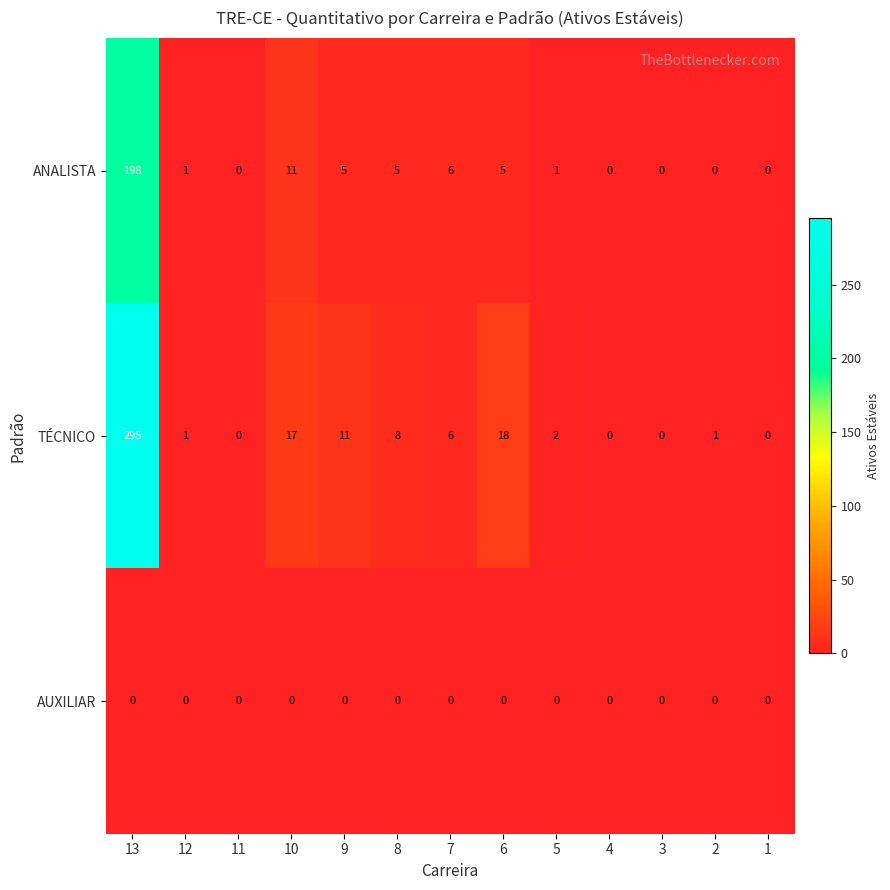

At which category is the sum across all series the highest?

13